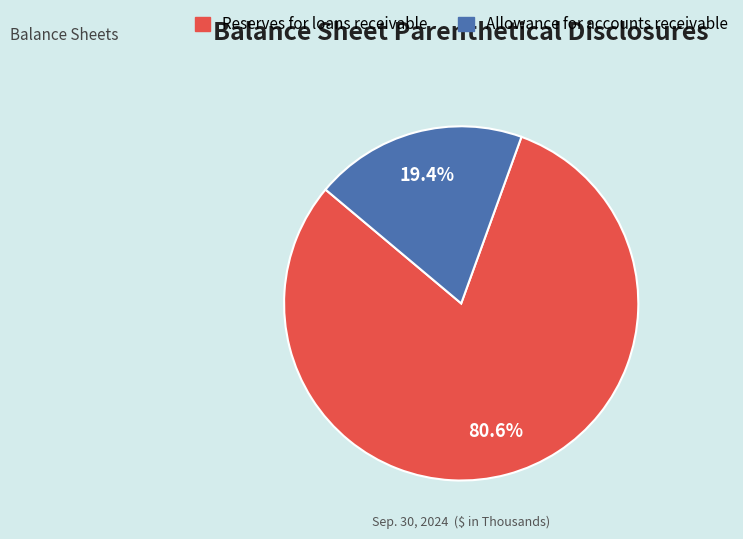

What percentage do Allowance for accounts receivable and Reserves for loans receivable together represent?

100.0%